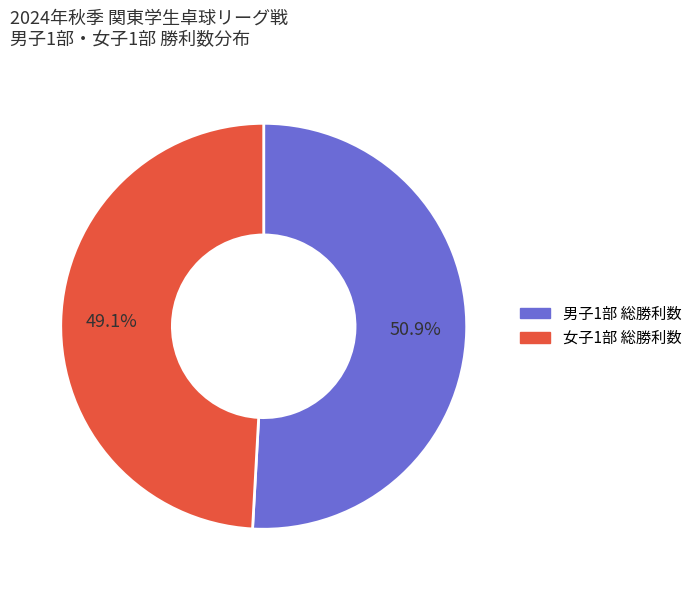

To the nearest percent, what is the difference between the largest and smallest slice percentages?

2%